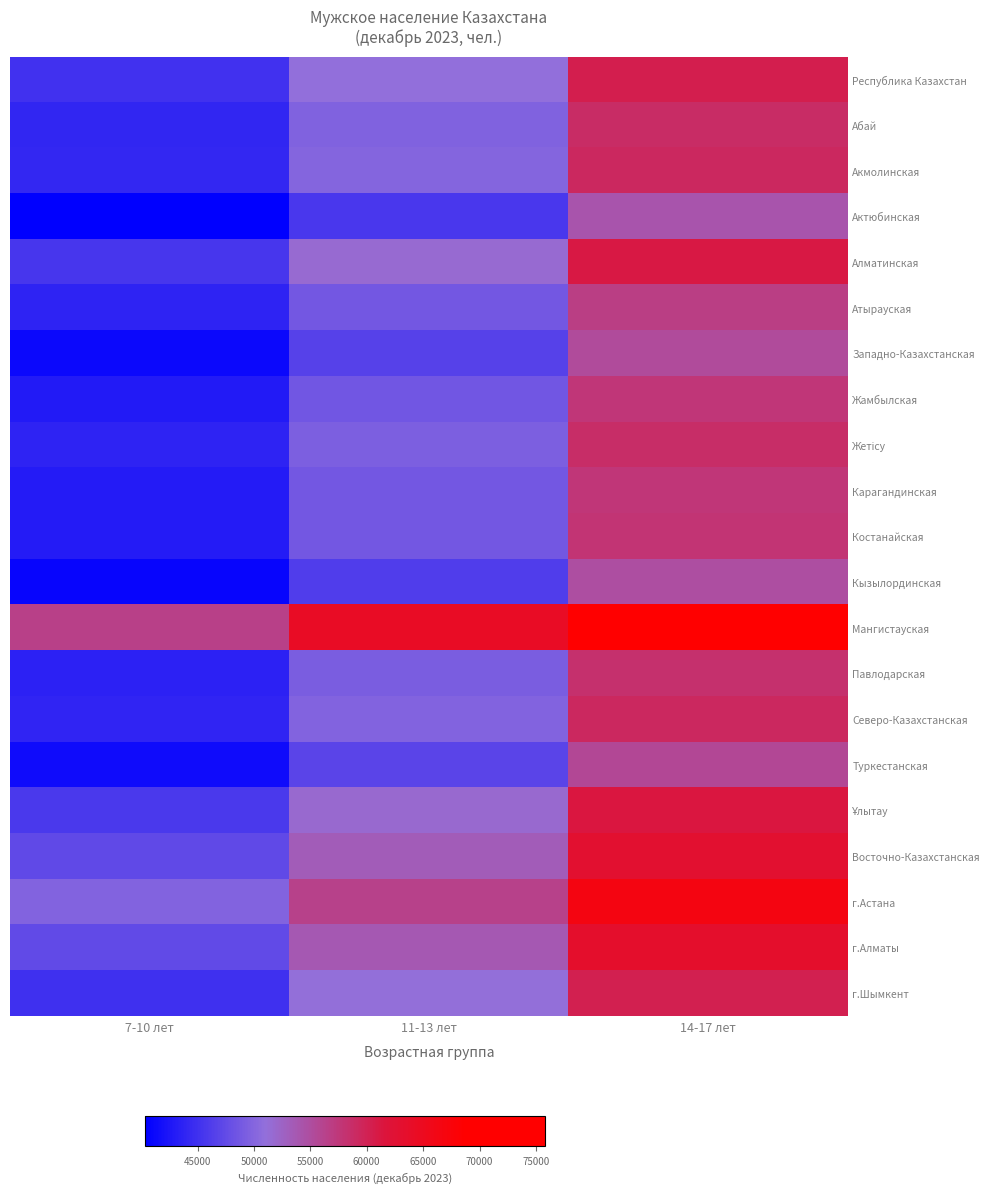

Which series has the largest total across all categories?

Мангистауская